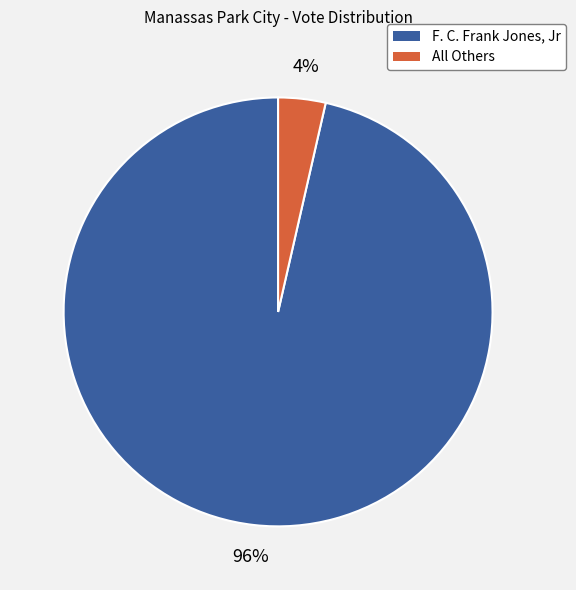

Does F. C. Frank Jones, Jr account for over 50% of the chart?

Yes